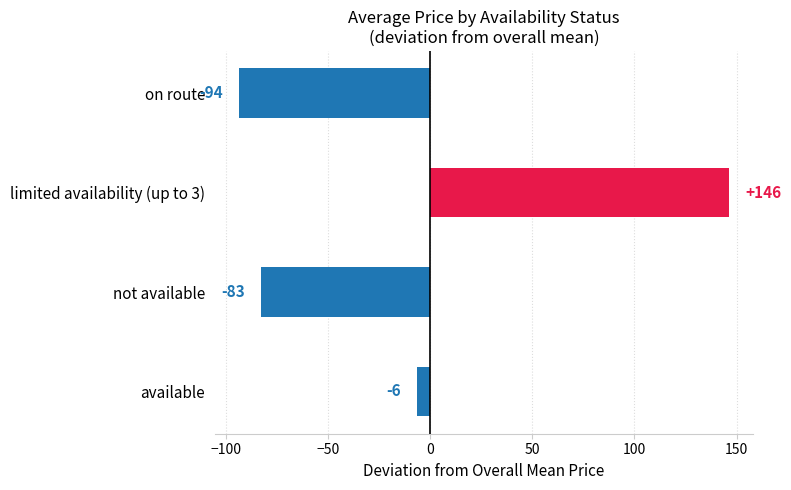

Between limited availability (up to 3) and not available, which is larger?

limited availability (up to 3)